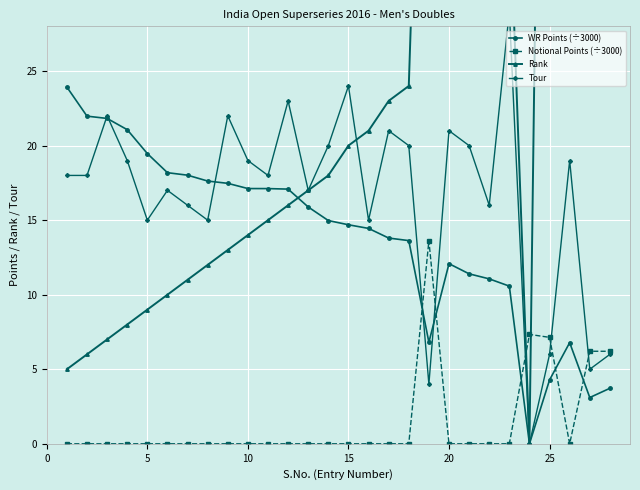

How many positive values does the Tour series have?

27